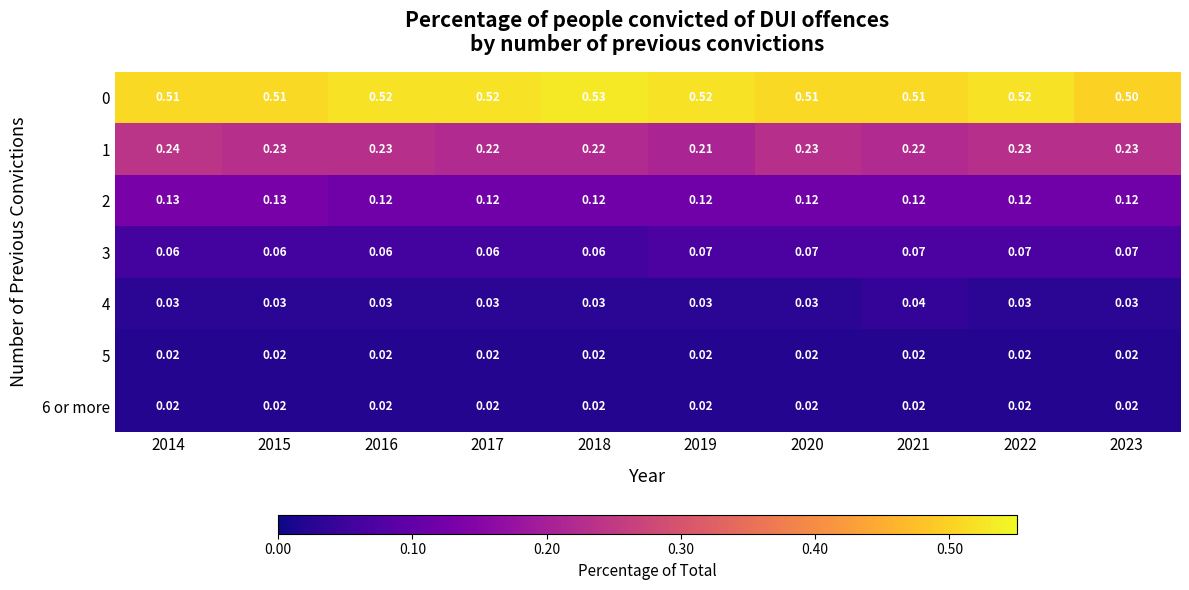

How many series are shown in this chart?

7